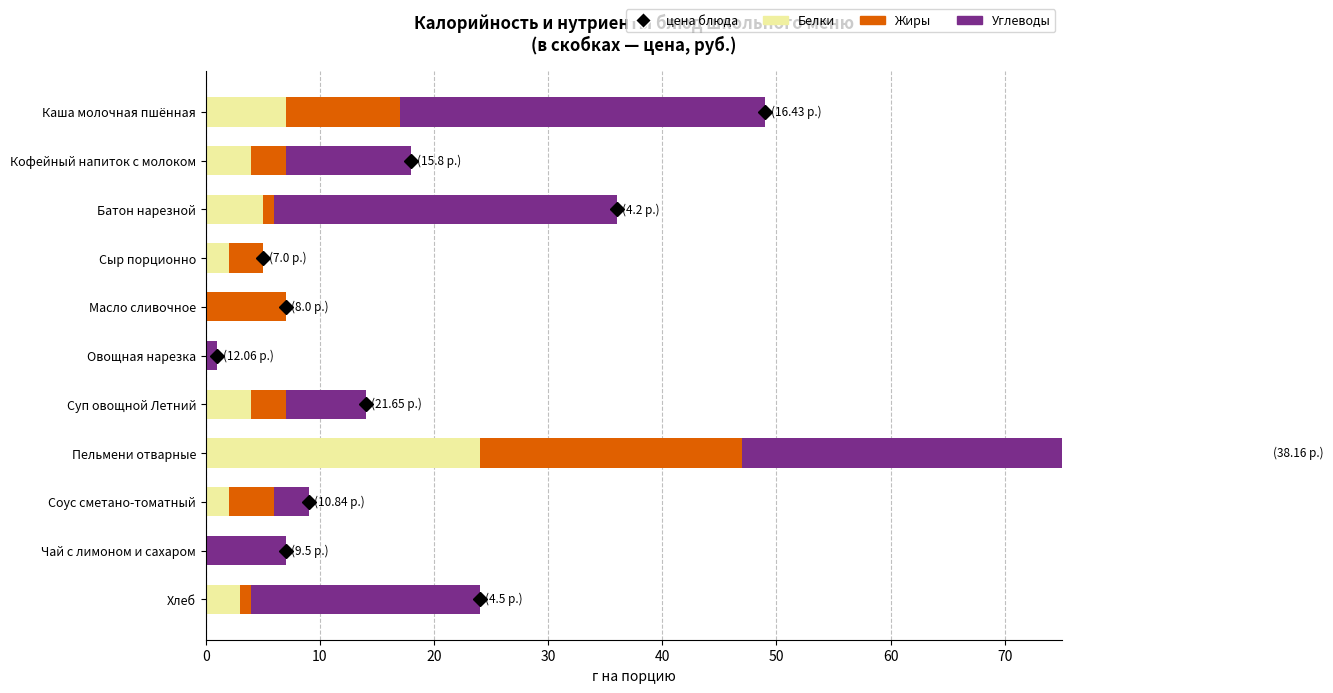

Is the value of Жиры at Кофейный напиток с молоком greater than the value of Белки at Пельмени отварные?

No